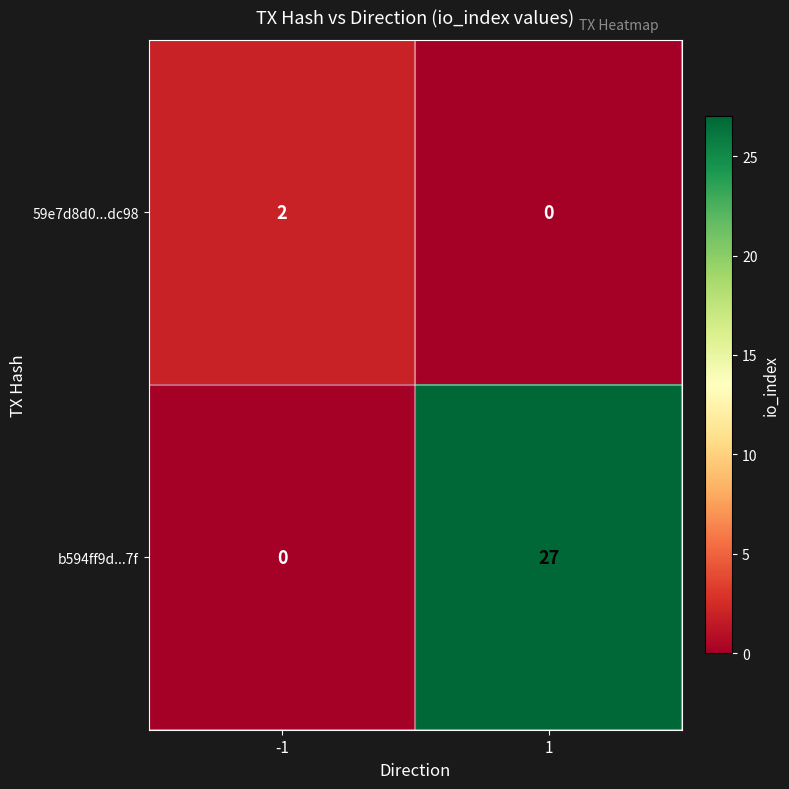

What is the sum of the b594ff9d...7f values at -1 and 1?

27